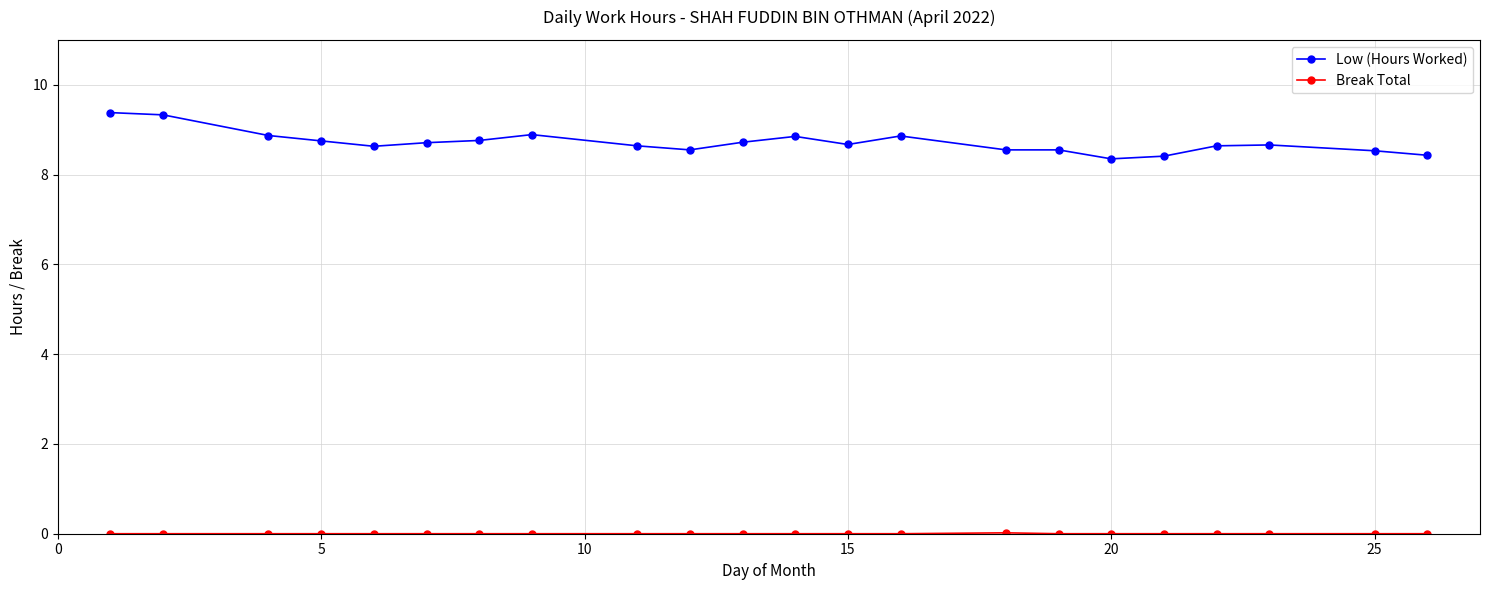

What is the difference between the maximum and minimum values in the Low (Hours Worked) series?

1.0